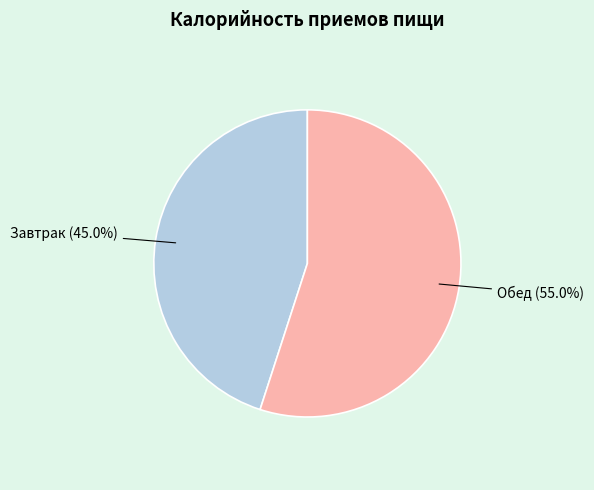

Which category accounts for the majority?

Обед